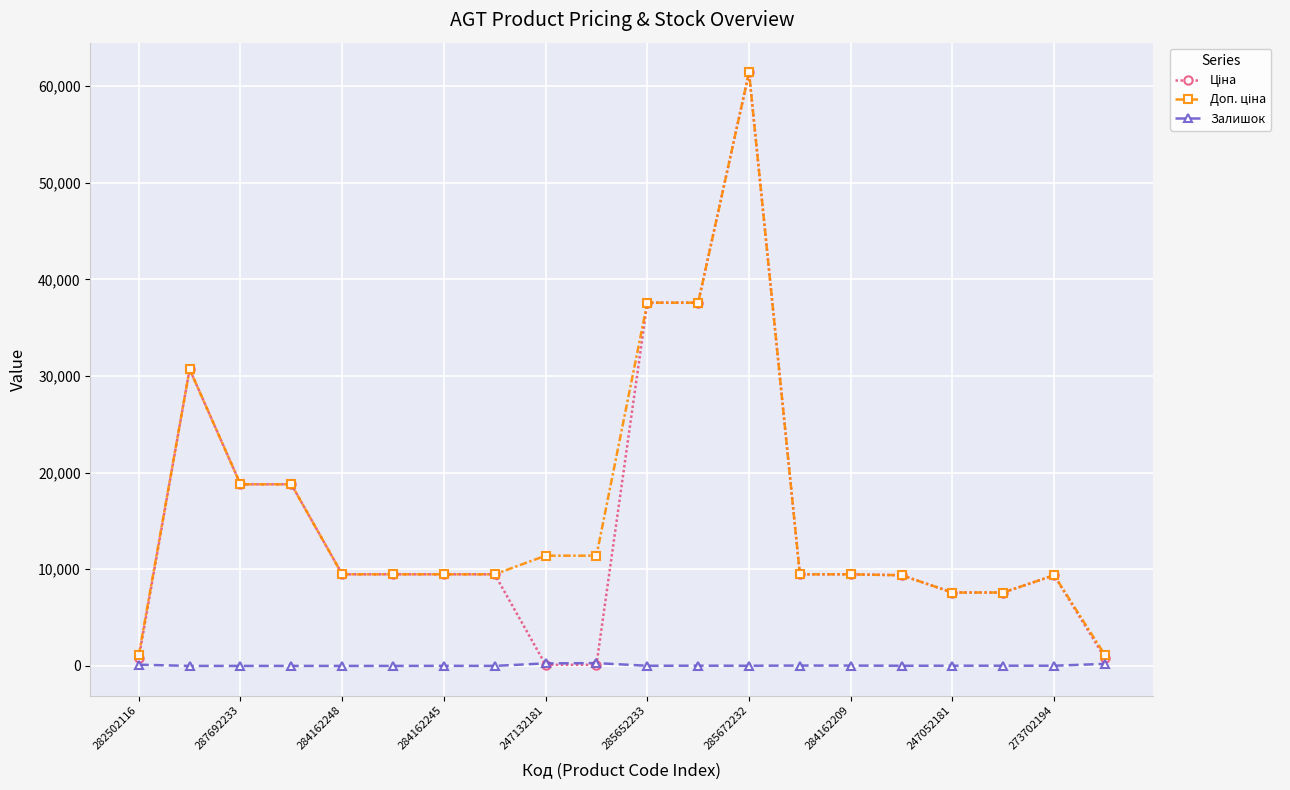

At how many categories does at least one series exceed 35836?

3